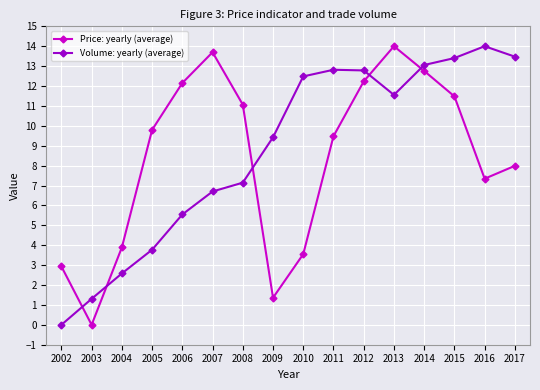

Which category has the lowest value in the Volume: yearly (average) series?

2002